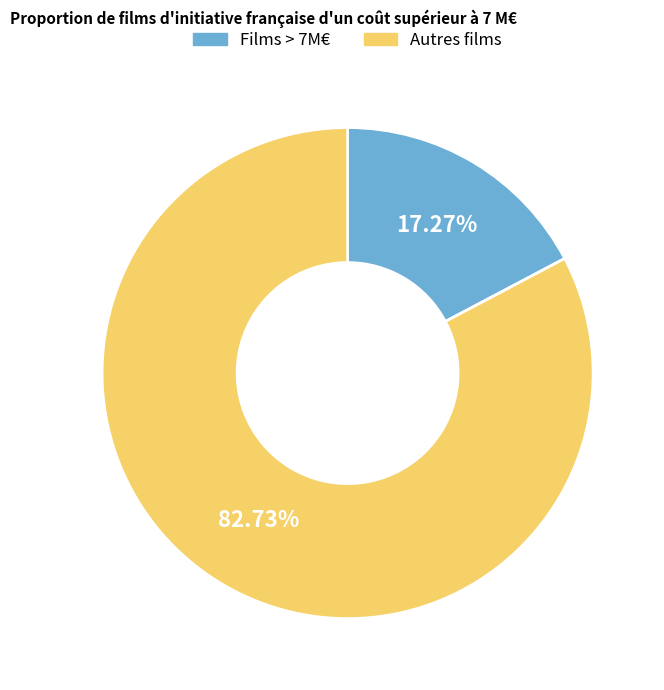

How many segments does this pie chart have?

2